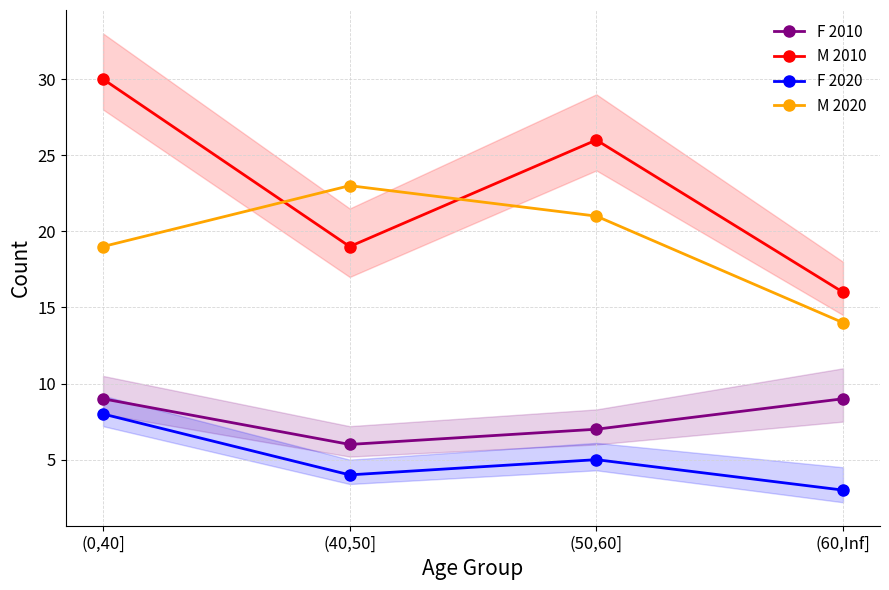

Where is M 2020 nearest to the value 18?

(0,40]